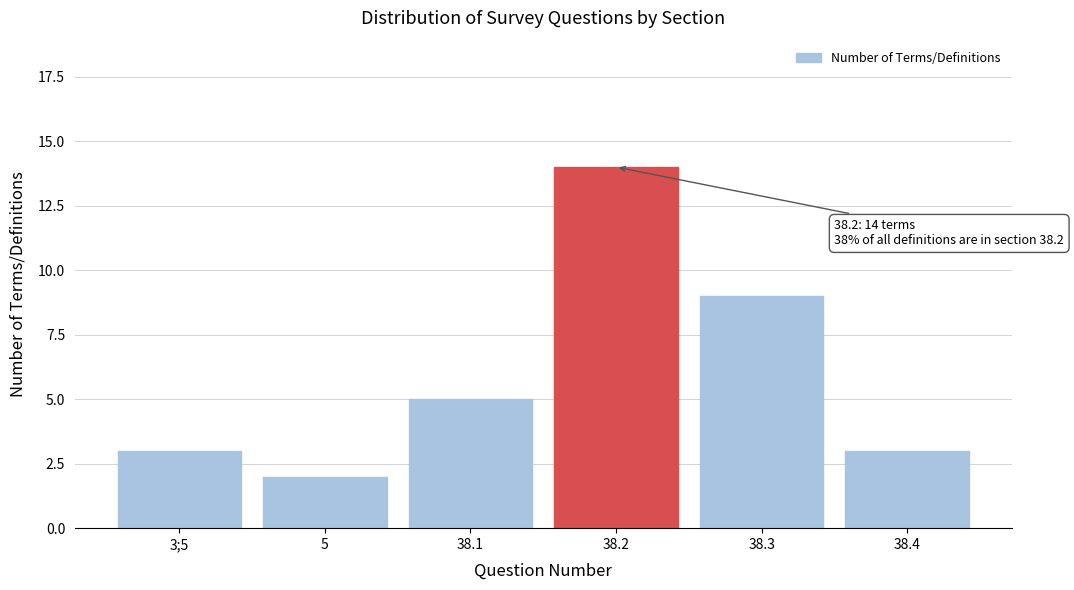

Reading left to right, transcribe all the data shown in this chart.

3;5=3	5=2	38.1=5	38.2=14	38.3=9	38.4=3